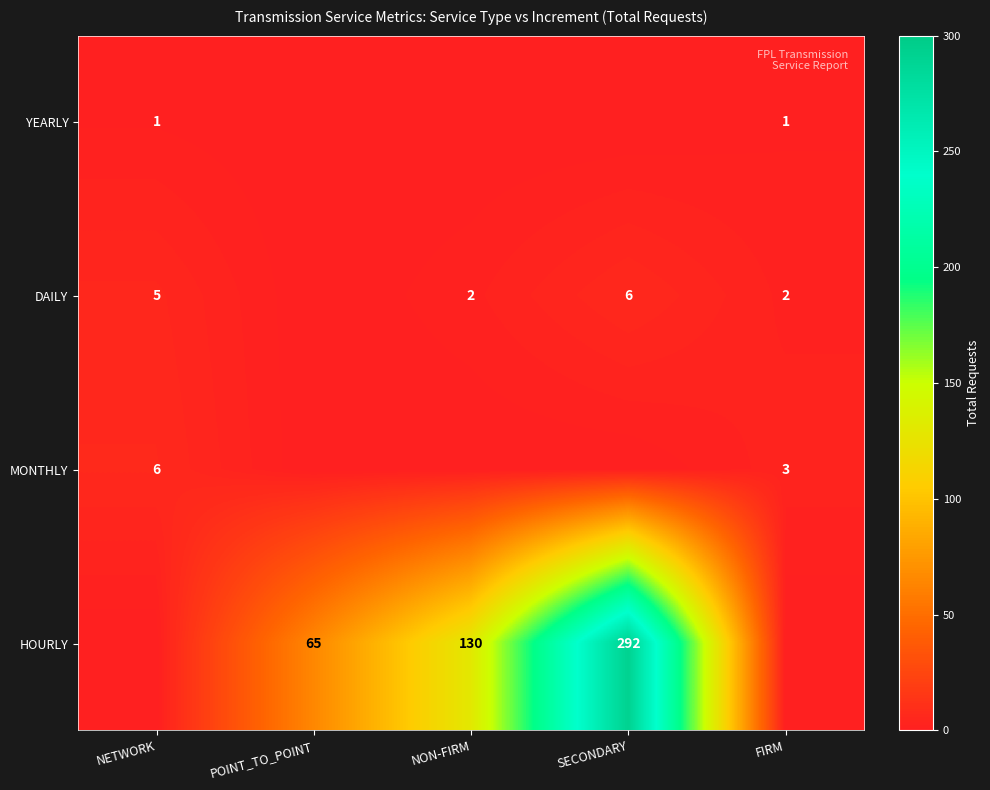

True or false: DAILY has a value of 1 at NON-FIRM.

False